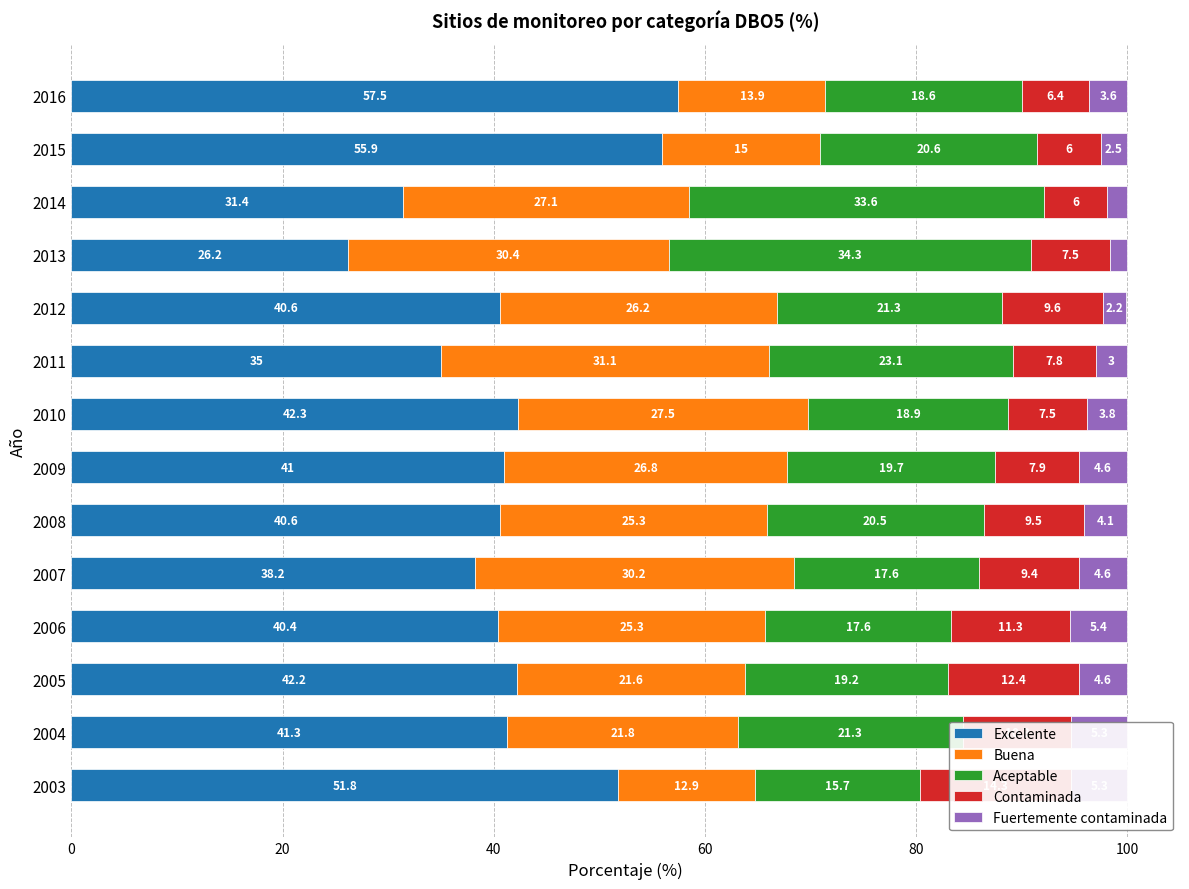

Does the chart contain any negative values?

No